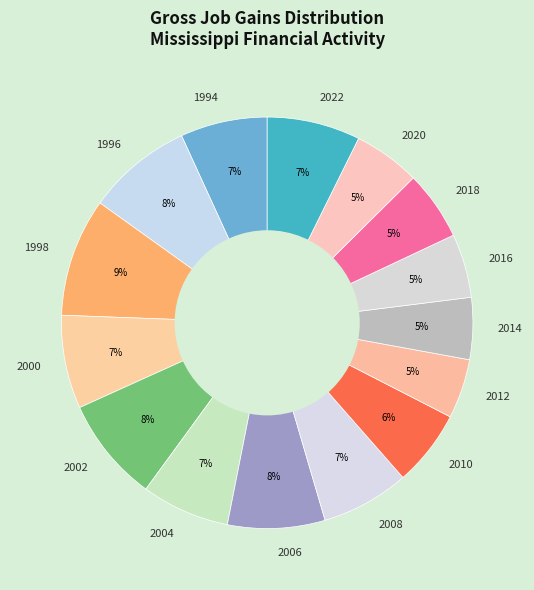

Do 2002 and 2014 together represent more than half of the pie?

No